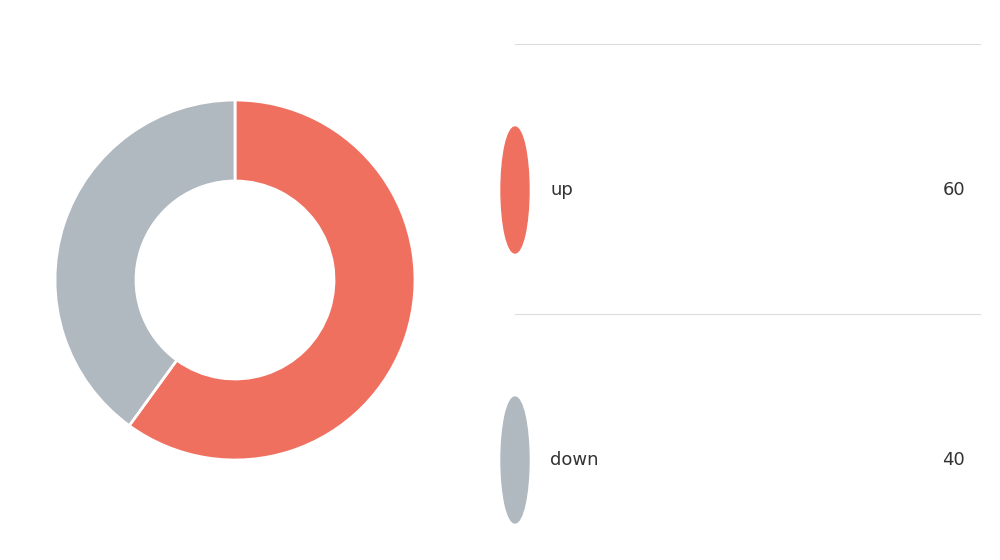

Does any single category account for the majority?

Yes